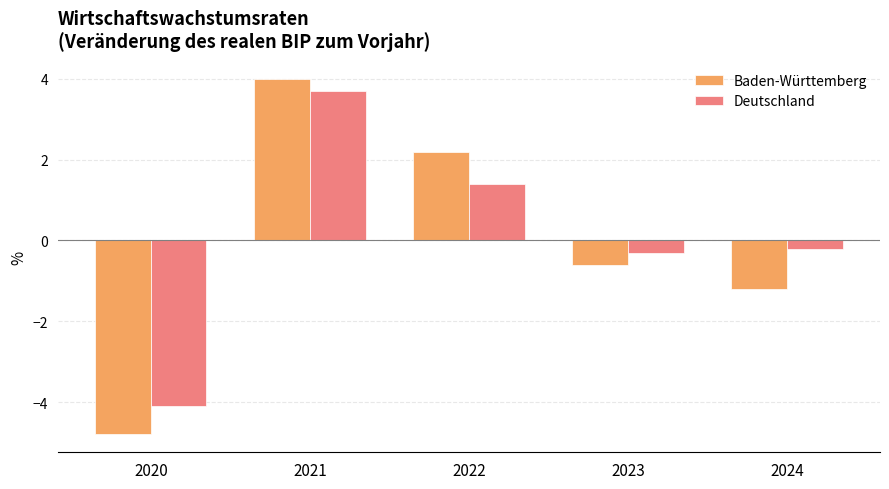

What is the average value of the Baden-Württemberg series?

-0.1